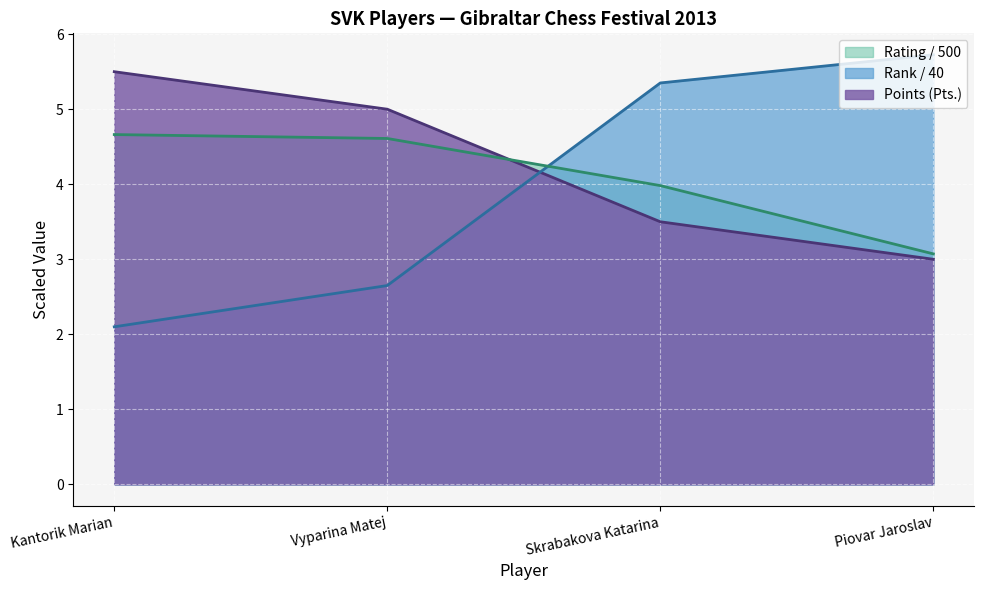

True or false: Rank (Rk.) has a value of 5.7 at Piovar Jaroslav.

True